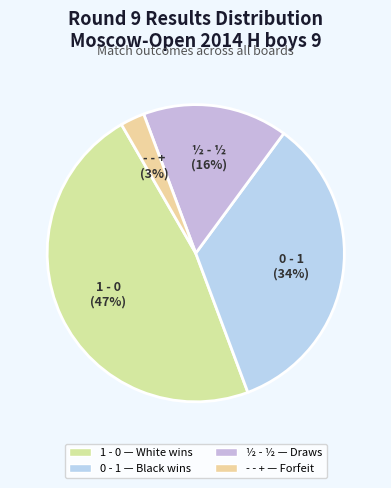

To the nearest percent, what percentage of the pie is 0 - 1?

34%